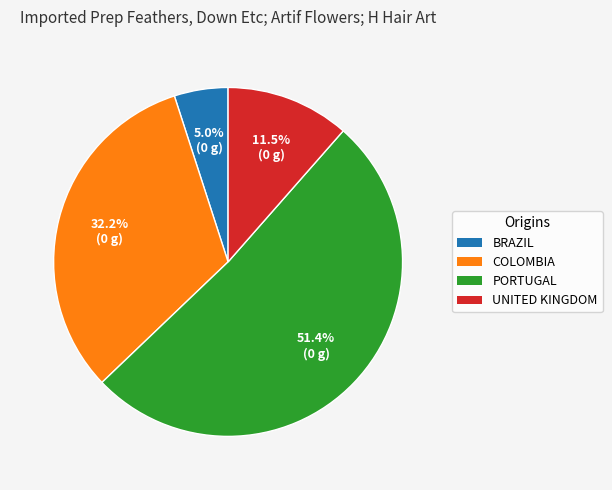

Is there a majority slice in this chart?

Yes